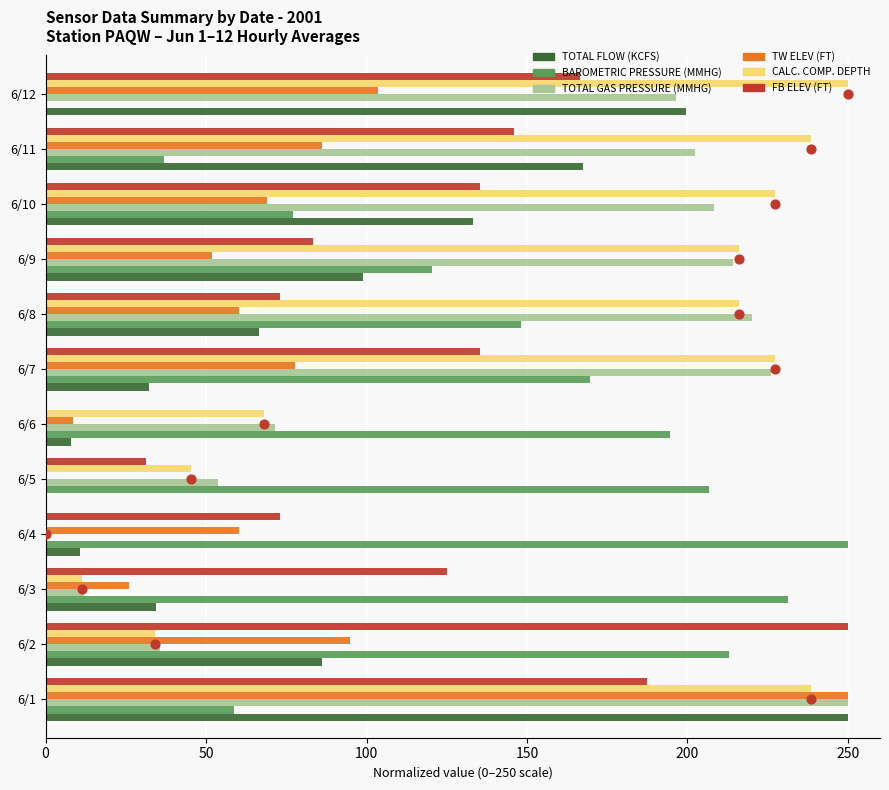

Which series contains the highest Y value?

TOTAL FLOW (KCFS)